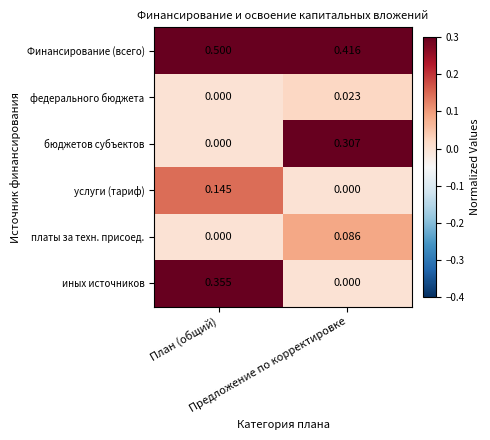

Count the number of data series in this chart.

6